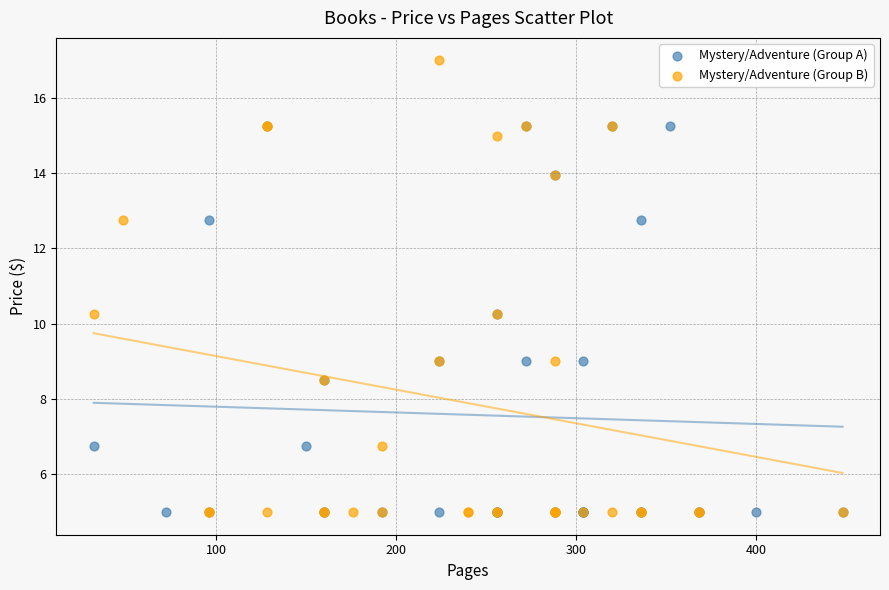

Which series contains the highest Y value?

Mystery/Adventure (Group B)